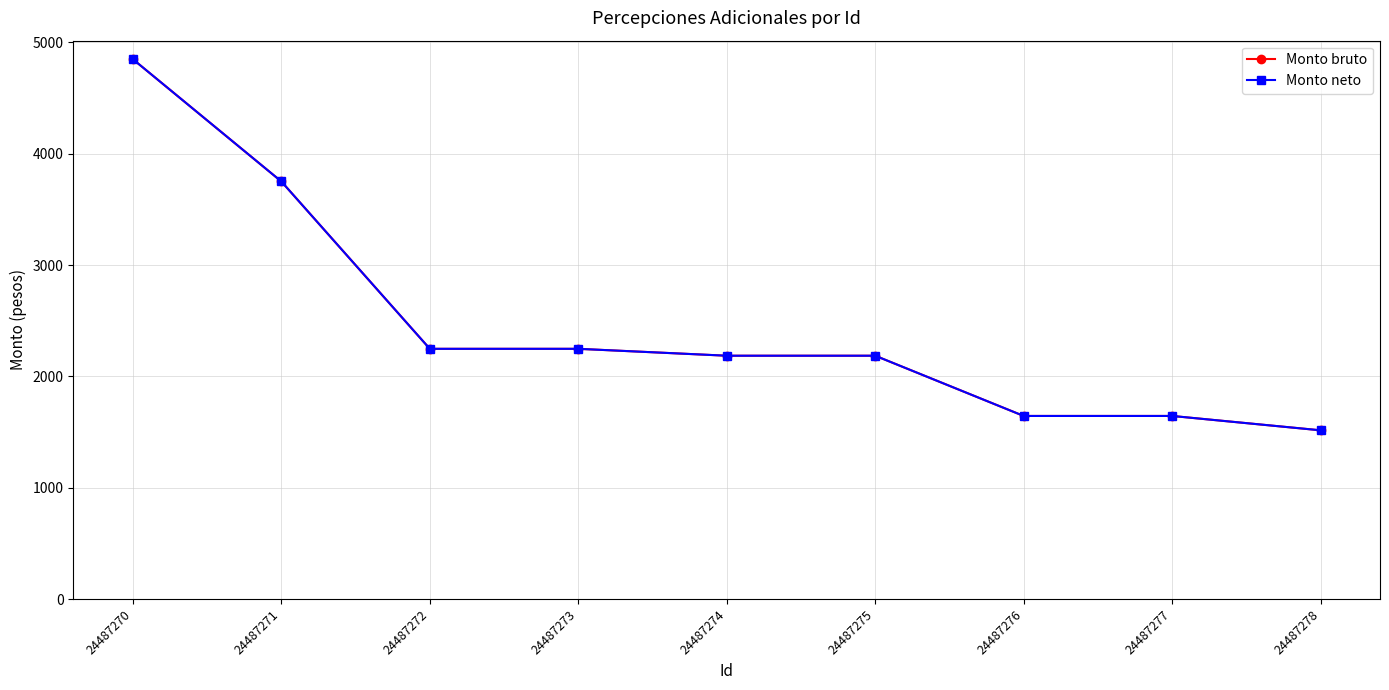

True or false: Monto bruto and Monto neto intersect in this chart.

False